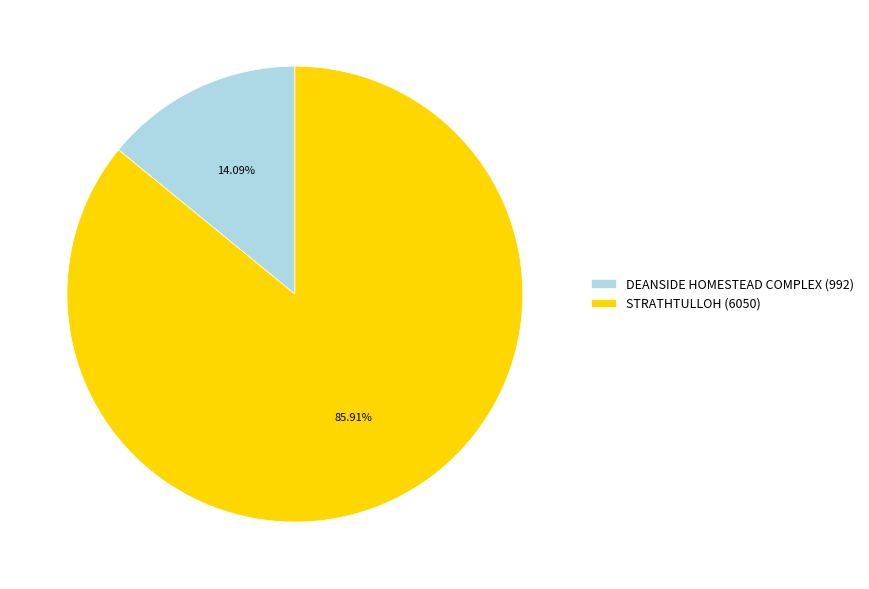

Is the sum of STRATHTULLOH and DEANSIDE HOMESTEAD COMPLEX greater than half?

Yes